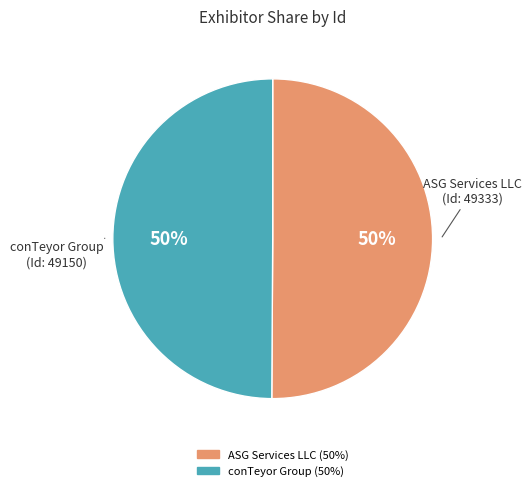

The ASG Services LLC slice represents 58% of the pie. True or false?

False